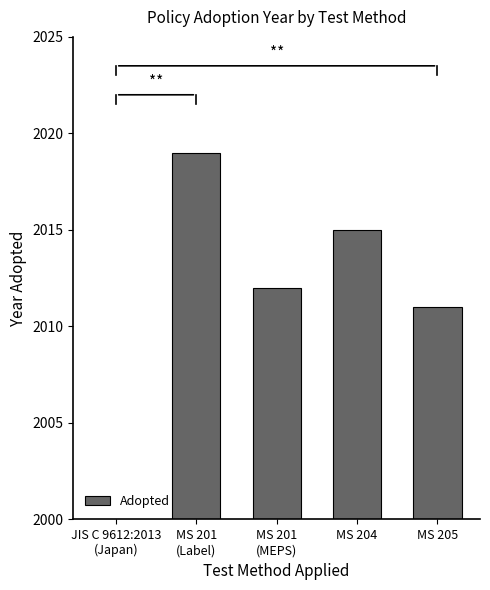

What is the difference between the values at MS 201
(Label) and MS 204?

4